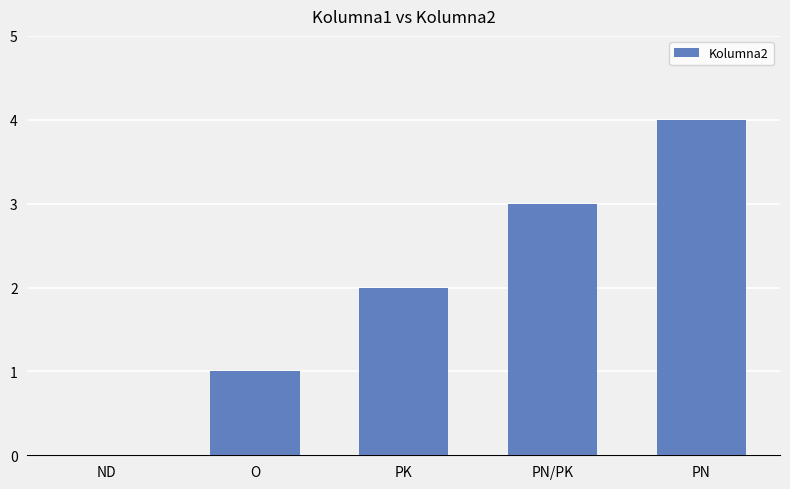

The chart shows a value of 0 at ND. True or false?

True